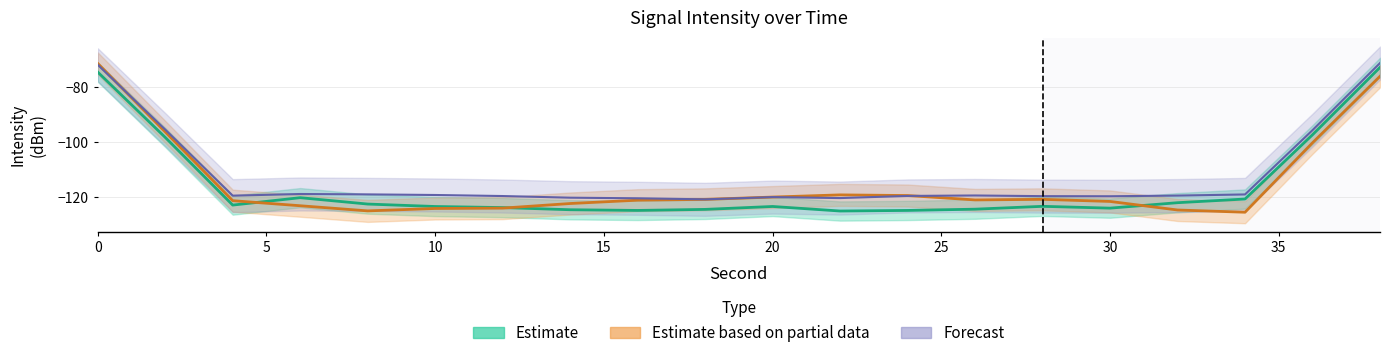

In Estimate, how many points are lower than both neighbors (excluding endpoints)?

4